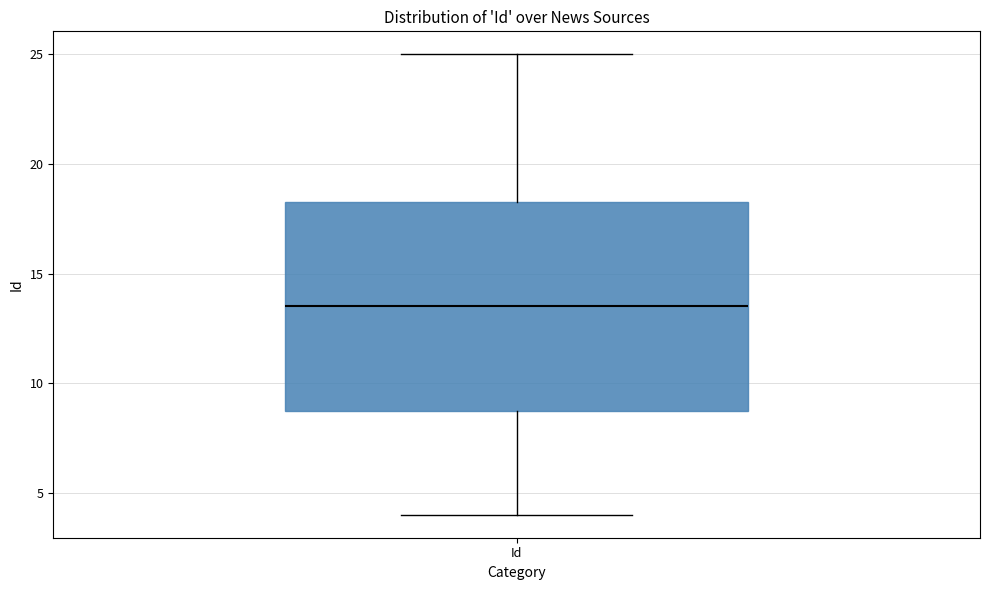

Read this box plot against the y-axis: the position of the median line, the range covered by the box, and the ends of both whiskers. The values are not printed on the chart, so give them approximately, as read against the axis.

median 13.5, box 9.0 to 18.5, whiskers 4.0 to 25.0